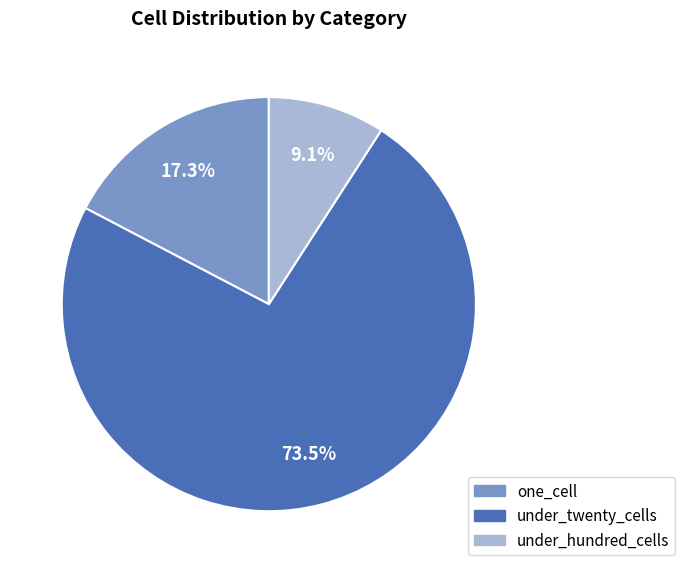

What portion of the pie excludes one_cell?

82.7%